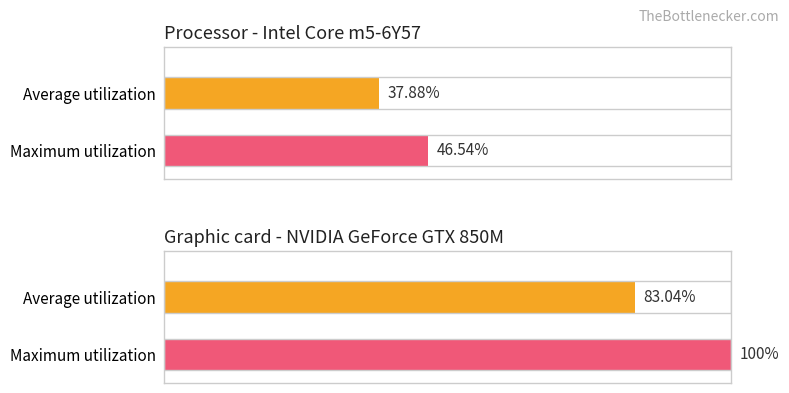

Rank the series at SOCIAL STUDIES 2 from lowest to highest value.

Average utilization, Maximum utilization